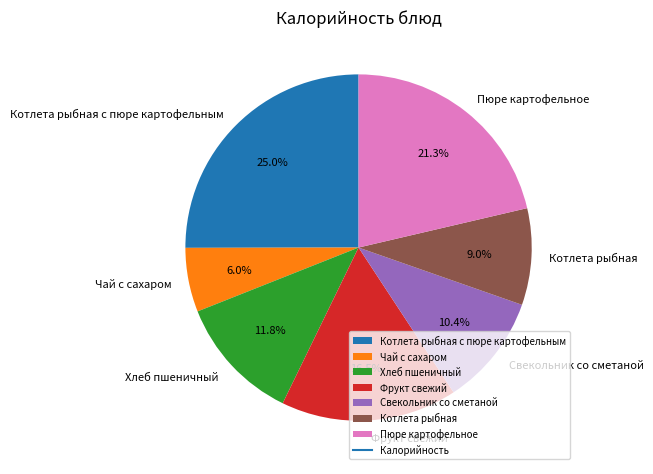

What percentage is NOT represented by Пюре картофельное?

78.7%